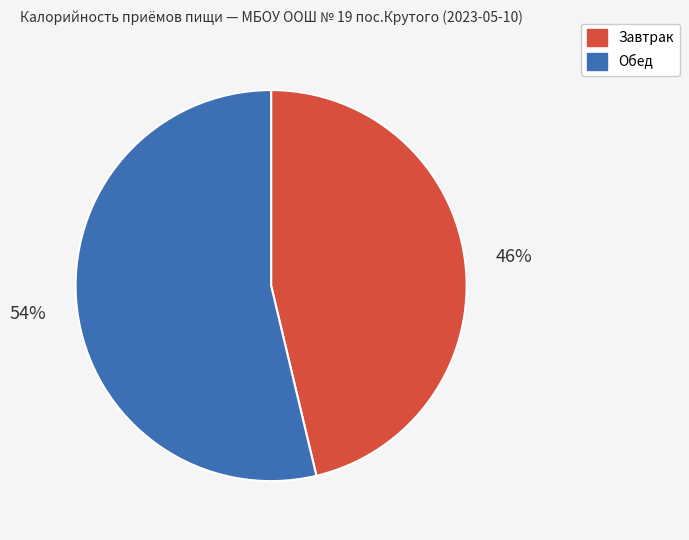

What is the smallest slice in the pie chart?

Завтрак